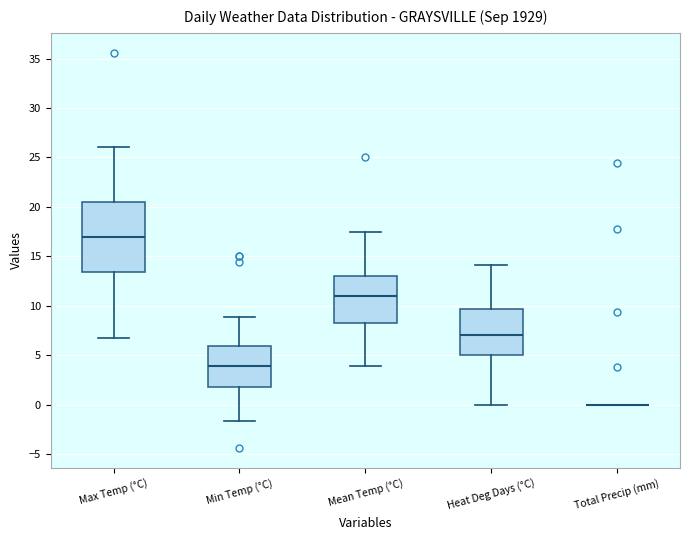

Reading left to right, read every box against the y-axis: the position of its median line, the range the box covers, and the ends of its whiskers. The values are not printed on the chart, so give them approximately, as read against the axis.

Max Temp (°C): median 17.0, box 13.5 to 20.5, whiskers 6.5 to 26.0
Min Temp (°C): median 4.0, box 2.0 to 6.0, whiskers -1.5 to 9.0
Mean Temp (°C): median 11.0, box 8.5 to 13.0, whiskers 4.0 to 17.5
Heat Deg Days (°C): median 7.0, box 5.0 to 9.5, whiskers 0.0 to 14.0
Total Precip (mm): box collapsed to a line at 0.0, whiskers 0.0 to 0.0